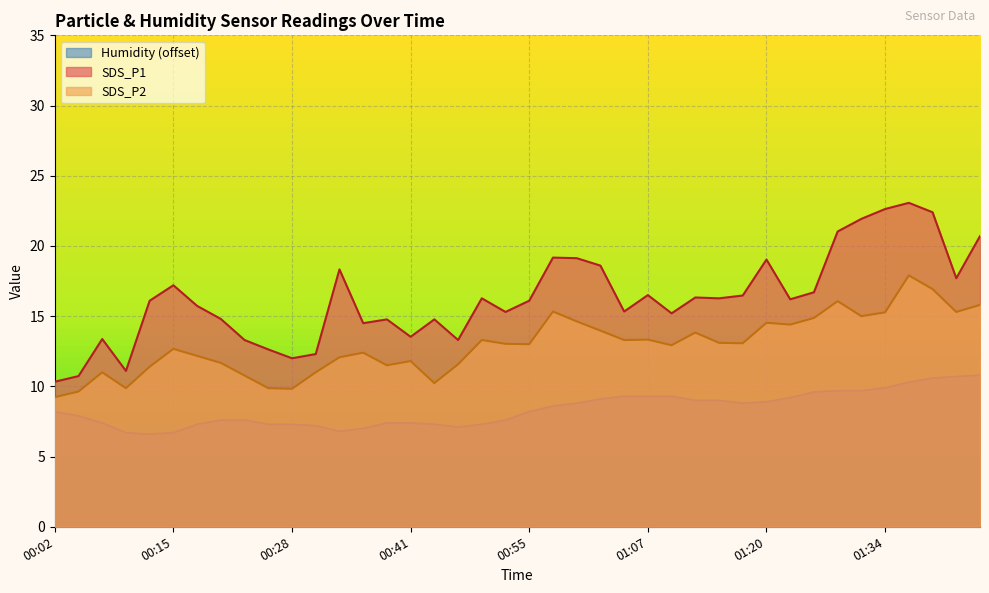

The value of SDS_P2 at 00:31 is 11.0. True or false?

True